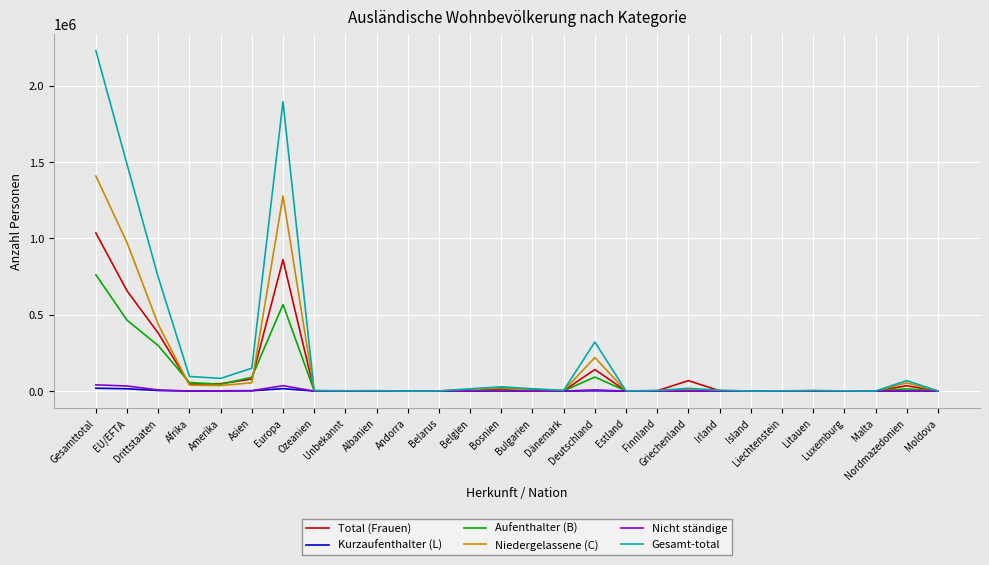

What are all the series names shown in the legend?

Total (Frauen), Kurzaufenthalter (L), Aufenthalter (B), Niedergelassene (C), Nicht ständige, Gesamt-total